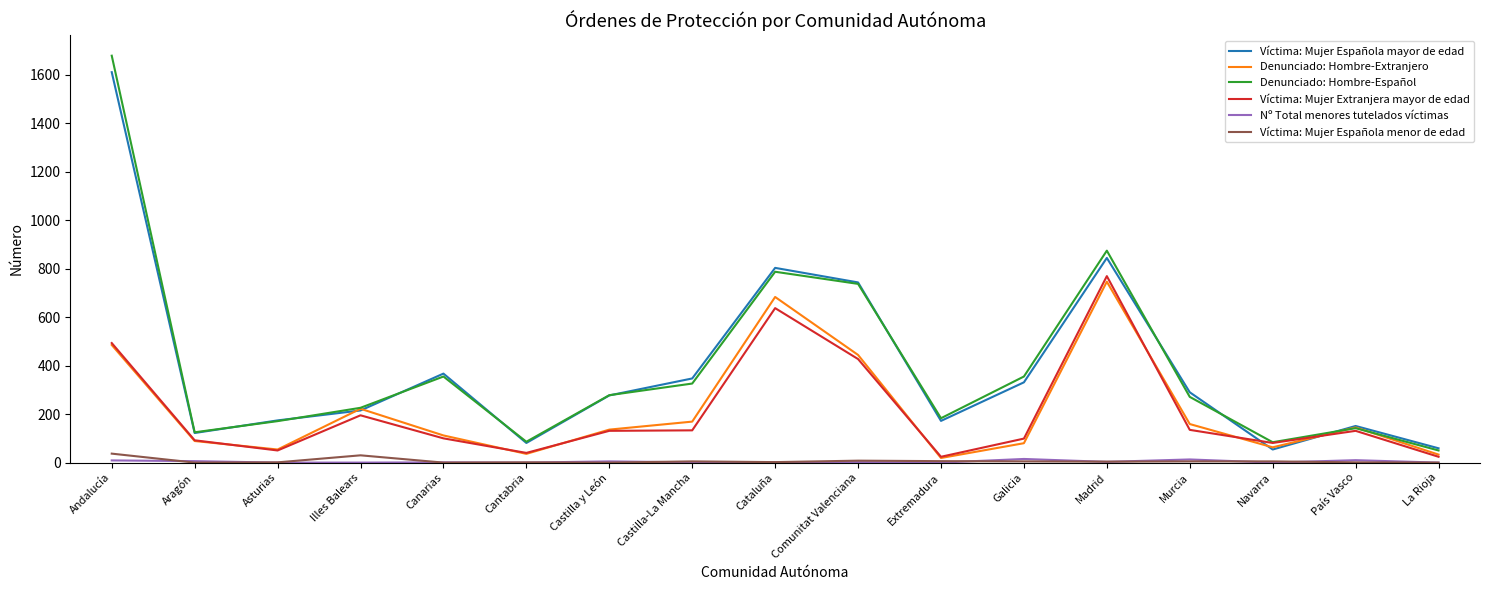

True or false: Víctima: Mujer Española menor de edad has a value of 1 at País Vasco.

True